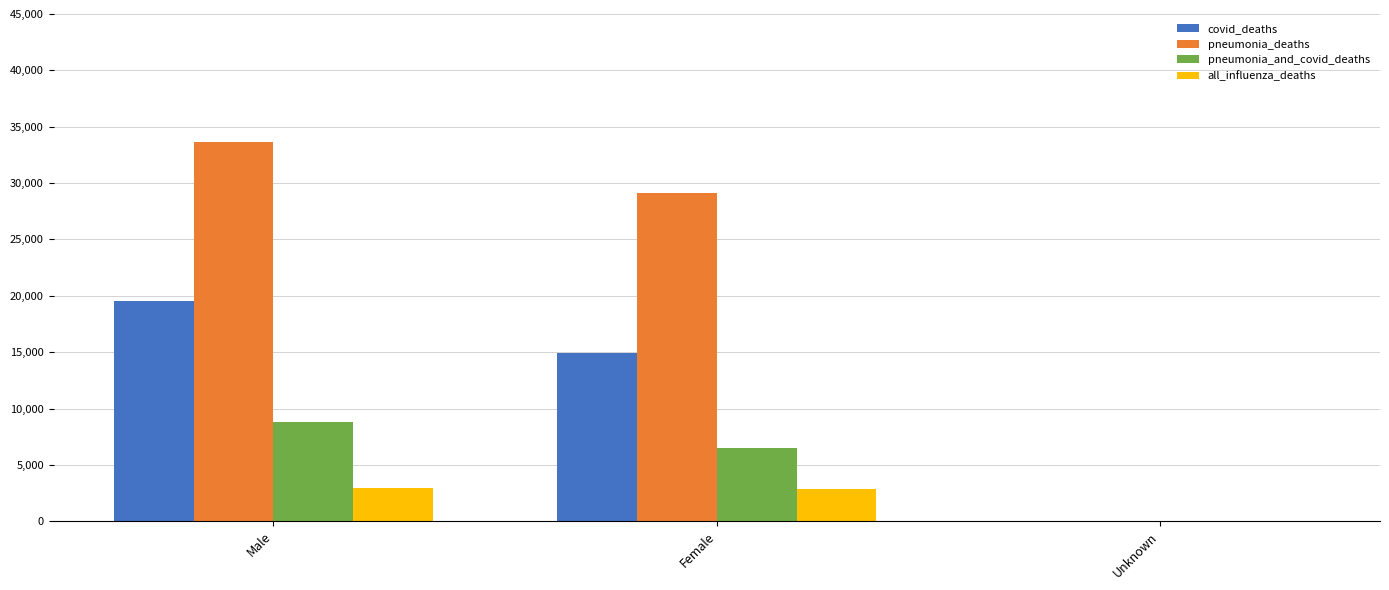

What is the sum of the pneumonia_deaths values at Male and Female?

62724